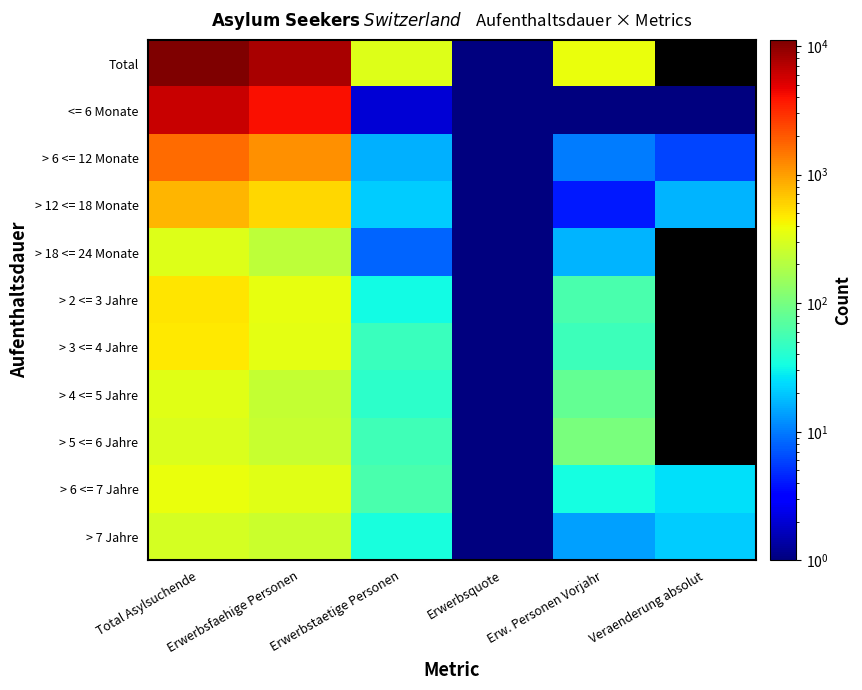

Reading left to right, what are all the values shown in this chart?

Total: Total Asylsuchende=11155.0	Erwerbsfaehige Personen=7845.0	Erwerbstaetige Personen=320.0	Erwerbsquote=0.0	Erw. Personen Vorjahr=376.0	Veraenderung absolut=-56.0
<= 6 Monate: Total Asylsuchende=6122.0	Erwerbsfaehige Personen=4141.0	Erwerbstaetige Personen=2.0	Erwerbsquote=0.0	Erw. Personen Vorjahr=1.0	Veraenderung absolut=1.0
> 6 <= 12 Monate: Total Asylsuchende=1633.0	Erwerbsfaehige Personen=1139.0	Erwerbstaetige Personen=16.0	Erwerbsquote=0.0	Erw. Personen Vorjahr=10.0	Veraenderung absolut=6.0
> 12 <= 18 Monate: Total Asylsuchende=808.0	Erwerbsfaehige Personen=570.0	Erwerbstaetige Personen=21.0	Erwerbsquote=0.0	Erw. Personen Vorjahr=4.0	Veraenderung absolut=17.0
> 18 <= 24 Monate: Total Asylsuchende=319.0	Erwerbsfaehige Personen=221.0	Erwerbstaetige Personen=8.0	Erwerbsquote=0.0	Erw. Personen Vorjahr=17.0	Veraenderung absolut=-9.0
> 2 <= 3 Jahre: Total Asylsuchende=495.0	Erwerbsfaehige Personen=356.0	Erwerbstaetige Personen=32.0	Erwerbsquote=0.1	Erw. Personen Vorjahr=61.0	Veraenderung absolut=-29.0
> 3 <= 4 Jahre: Total Asylsuchende=474.0	Erwerbsfaehige Personen=341.0	Erwerbstaetige Personen=50.0	Erwerbsquote=0.1	Erw. Personen Vorjahr=52.0	Veraenderung absolut=-2.0
> 4 <= 5 Jahre: Total Asylsuchende=335.0	Erwerbsfaehige Personen=241.0	Erwerbstaetige Personen=43.0	Erwerbsquote=0.2	Erw. Personen Vorjahr=79.0	Veraenderung absolut=-36.0
> 5 <= 6 Jahre: Total Asylsuchende=312.0	Erwerbsfaehige Personen=251.0	Erwerbstaetige Personen=54.0	Erwerbsquote=0.2	Erw. Personen Vorjahr=104.0	Veraenderung absolut=-50.0
> 6 <= 7 Jahre: Total Asylsuchende=366.0	Erwerbsfaehige Personen=330.0	Erwerbstaetige Personen=59.0	Erwerbsquote=0.2	Erw. Personen Vorjahr=34.0	Veraenderung absolut=25.0
> 7 Jahre: Total Asylsuchende=291.0	Erwerbsfaehige Personen=255.0	Erwerbstaetige Personen=35.0	Erwerbsquote=0.1	Erw. Personen Vorjahr=14.0	Veraenderung absolut=21.0